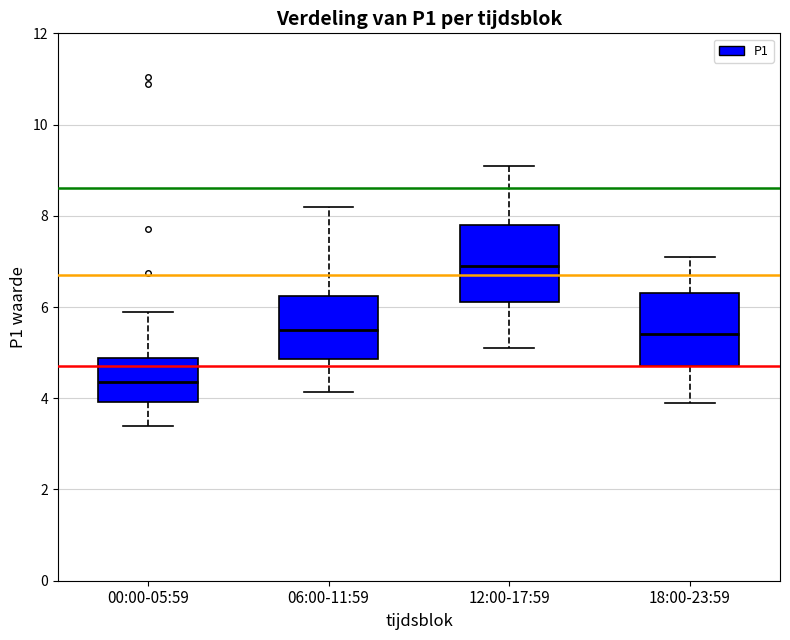

Which box has the lowest median line?

00:00-05:59